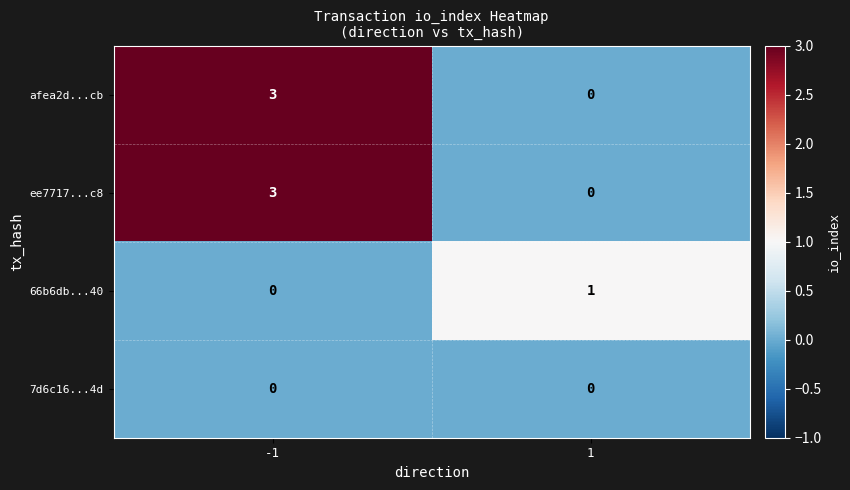

What is the difference between the highest and lowest values at 1?

1